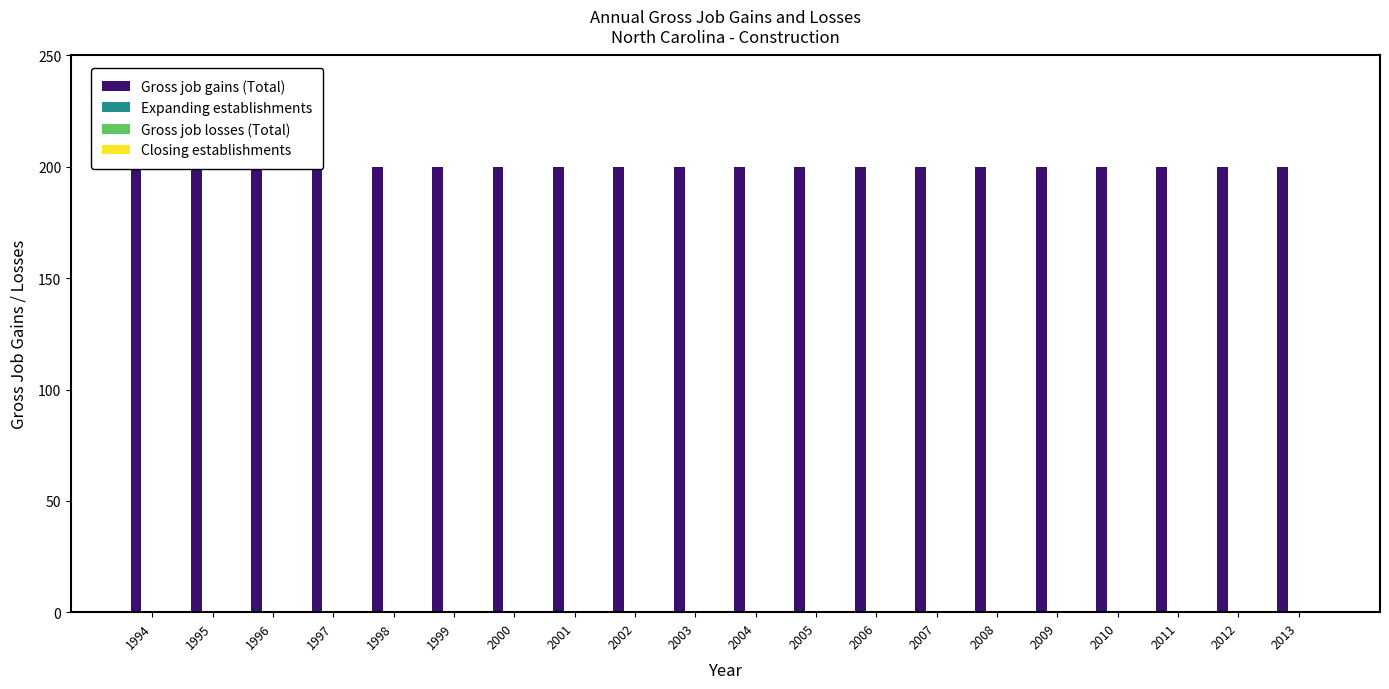

Which has a higher value, 2010 or 2001?

2010